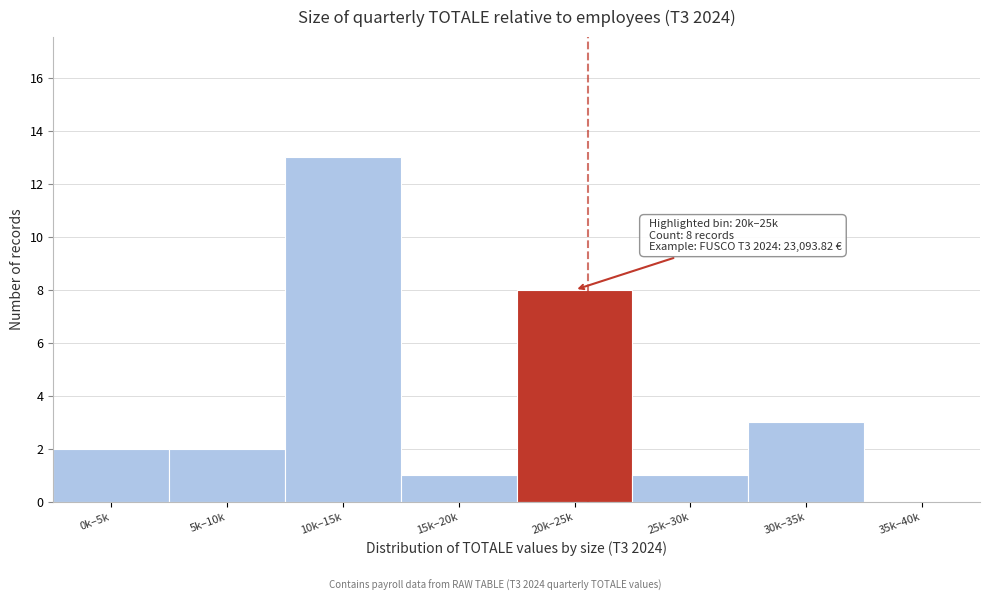

Reading left to right, transcribe all the data shown in this chart.

0k–5k=2	5k–10k=2	10k–15k=13	15k–20k=1	20k–25k=8	25k–30k=1	30k–35k=3	35k–40k=0